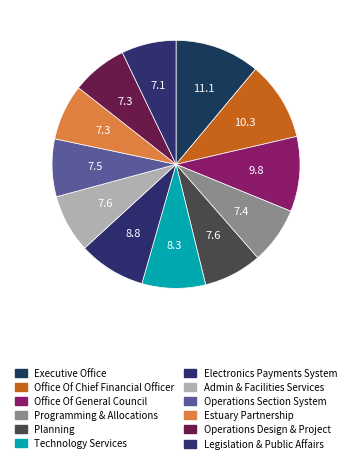

To the nearest percent, what is the difference between the largest and smallest slice percentages?

4%